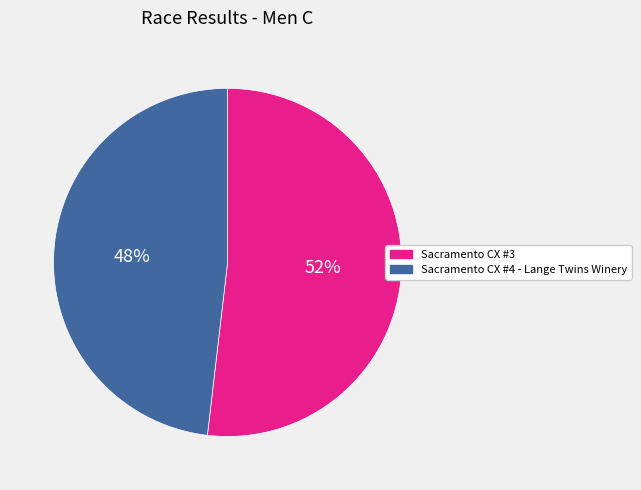

To the nearest percent, what is the difference between the Sacramento CX #4 - Lange Twins Winery and Sacramento CX #3 slice percentages?

4%